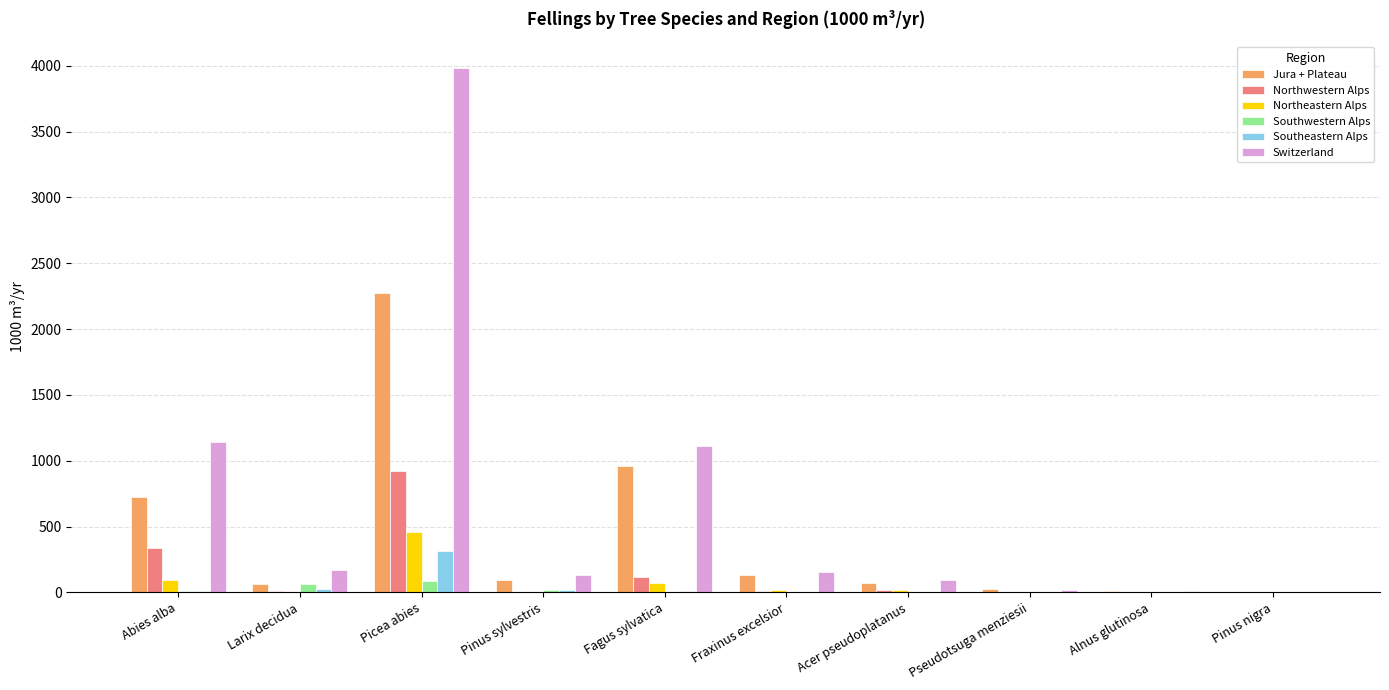

Which series has the largest total across all categories?

Switzerland